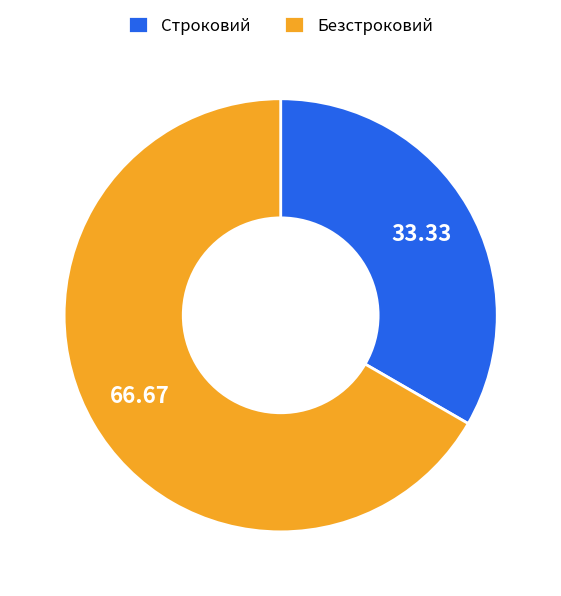

Which category has the biggest portion of the pie?

Безстроковий